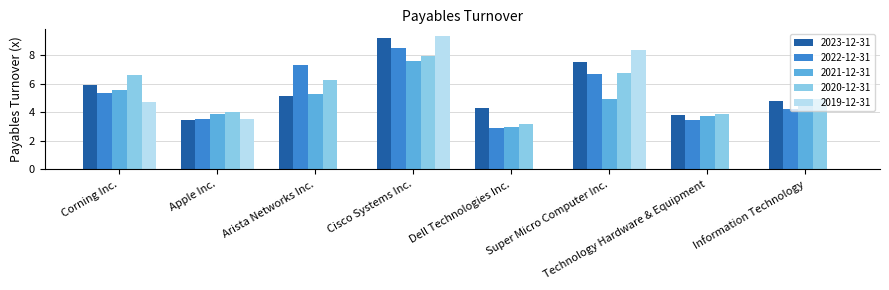

How many groups of bars are there?

8